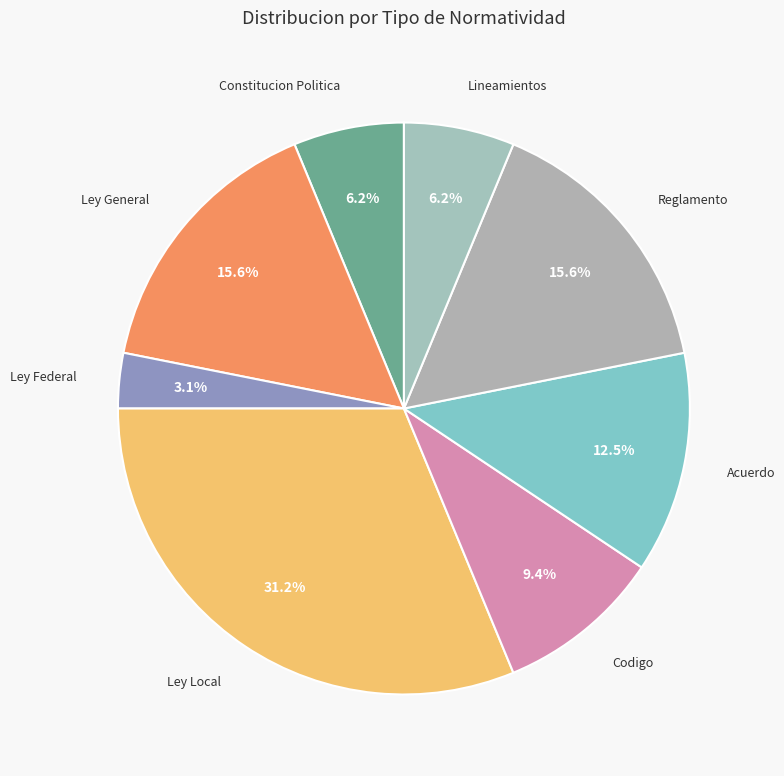

Count the number of slices in the pie.

8